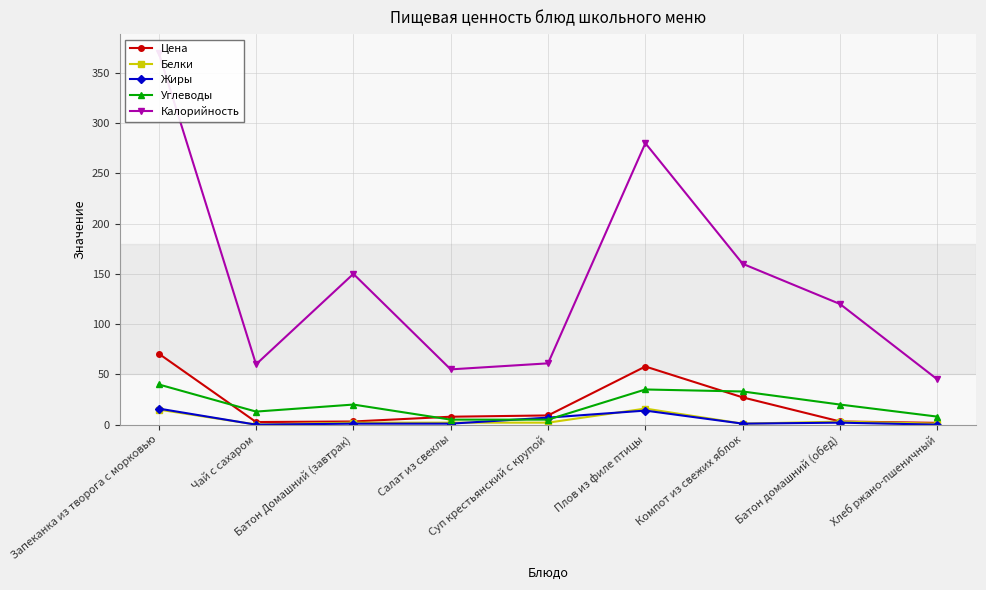

How many data points in Жиры are less than 1?

2